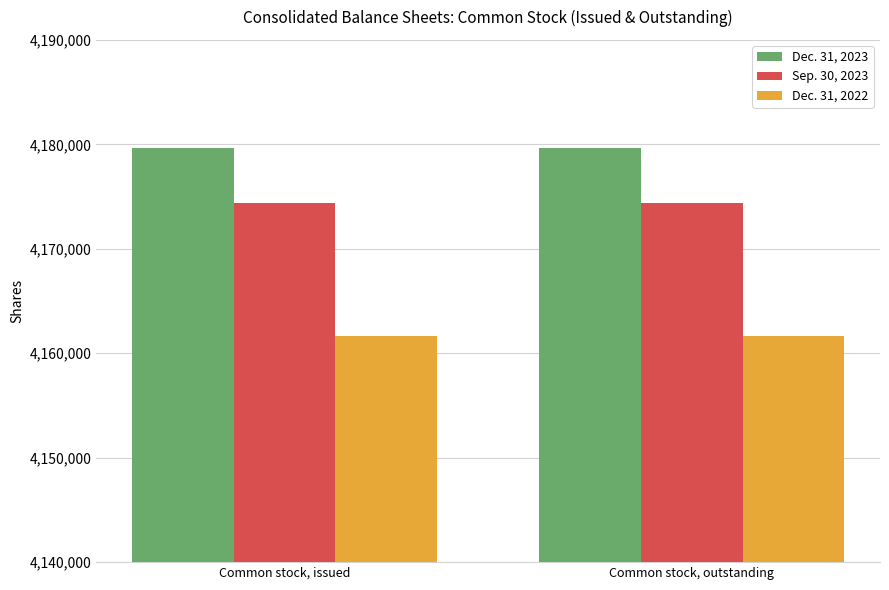

What is the highest value of the Sep. 30, 2023 series?

4174381